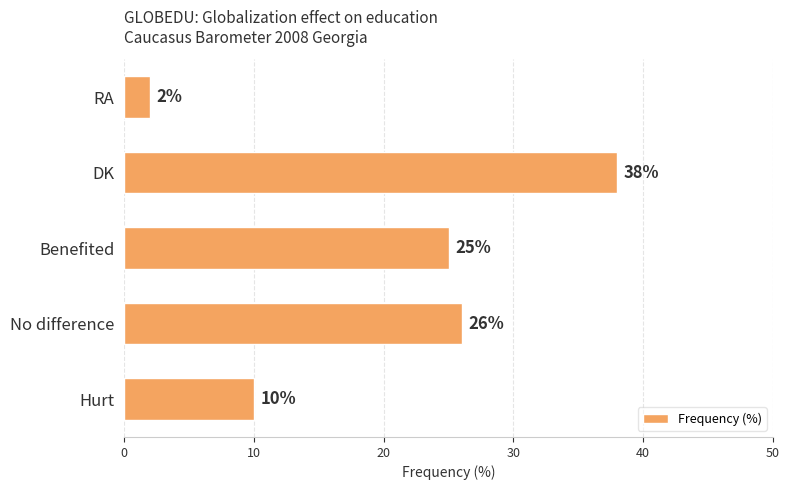

What is the smallest value displayed?

2